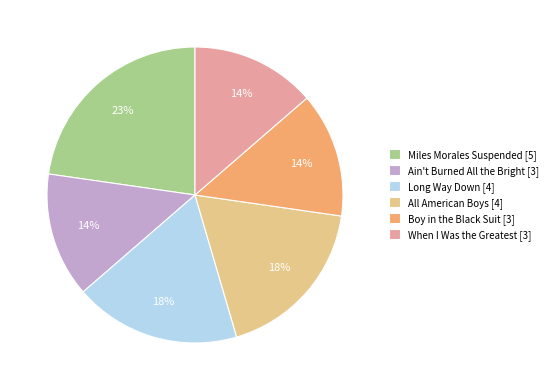

Which category has the biggest portion of the pie?

Miles Morales Suspended [5]